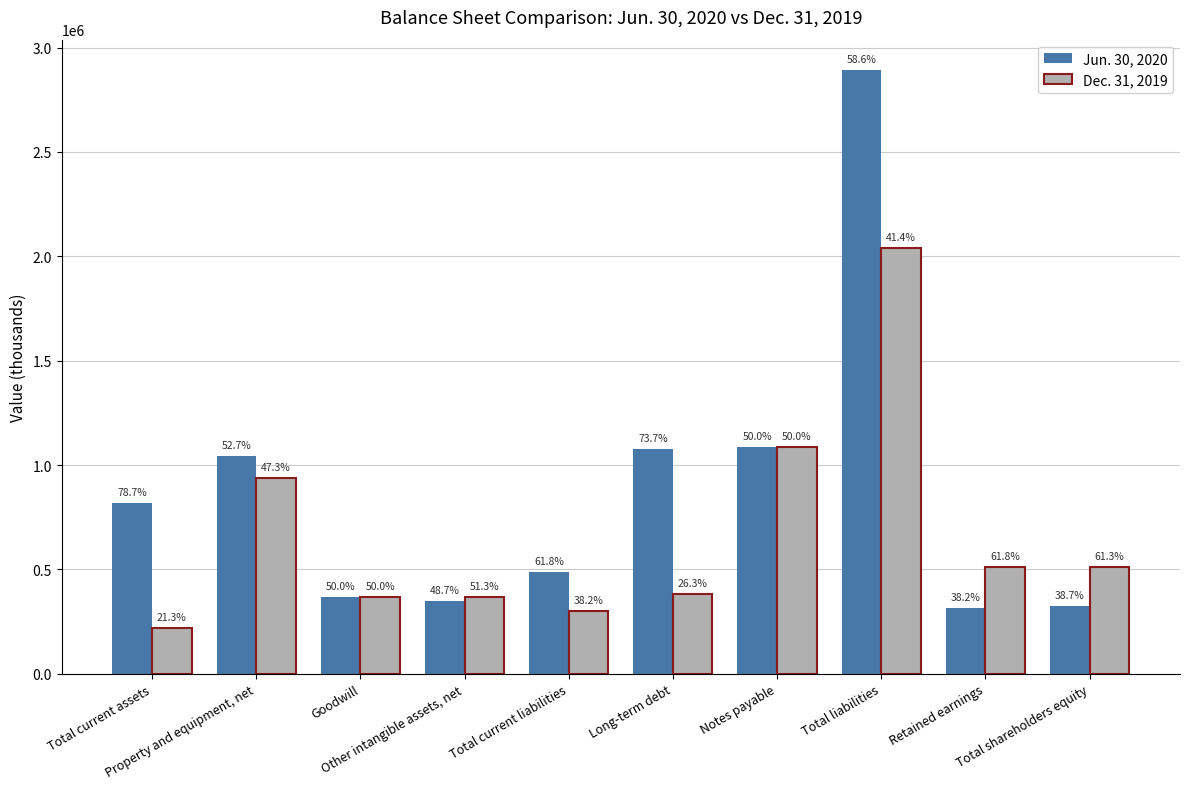

At which category does the chart reach its peak across all series?

Total liabilities